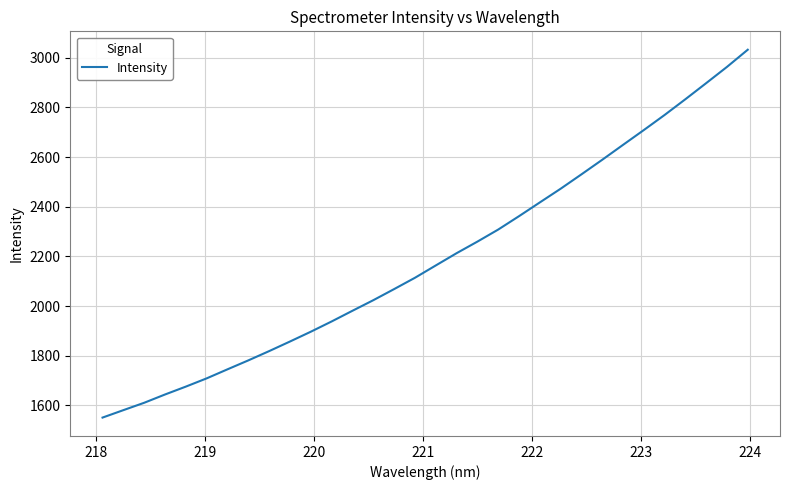

Count the number of values greater than 2163.

16